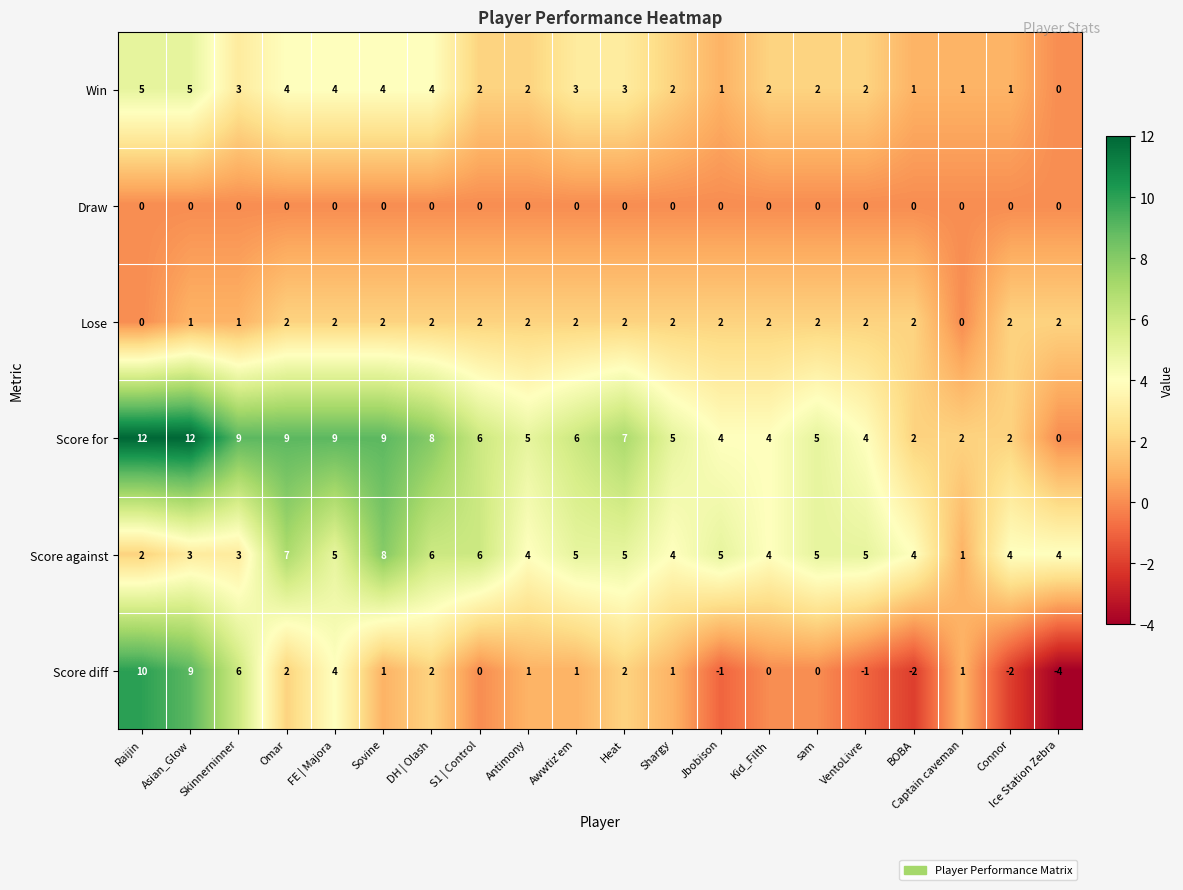

Read the Score against value at S1 | Control.

6